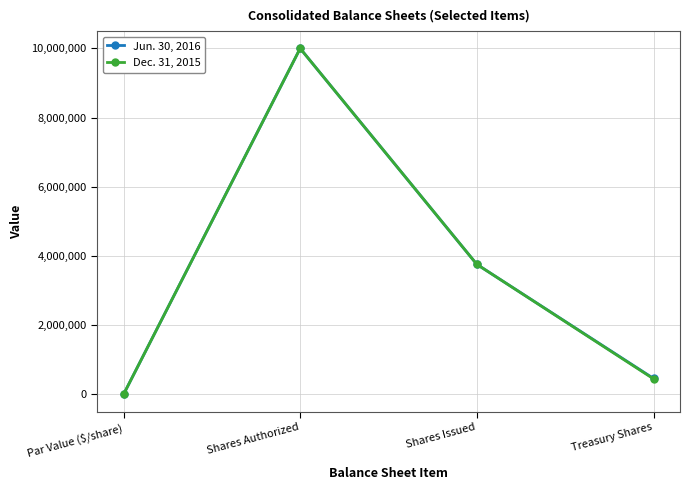

Is the value of Dec. 31, 2015 at Shares Authorized greater than the value of Jun. 30, 2016 at Shares Issued?

Yes